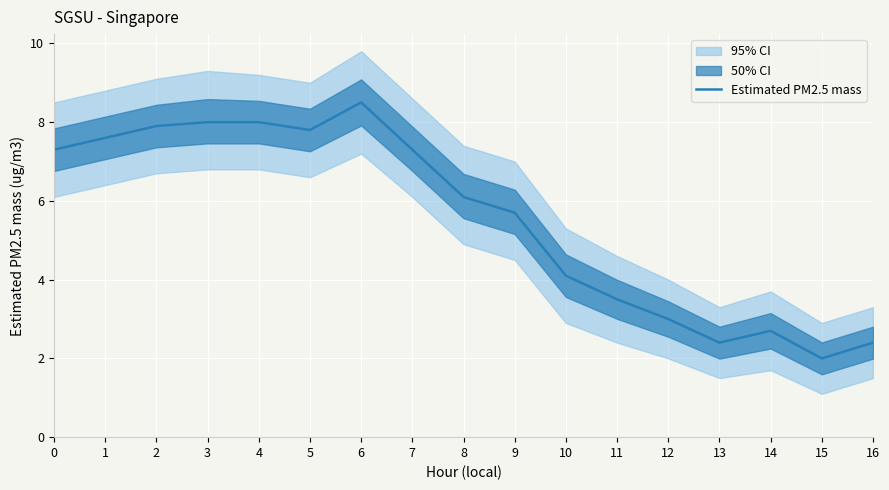

Rank the categories by value from highest to lowest.

6, 3, 4, 2, 5, 1, 0, 7, 8, 9, 10, 11, 12, 14, 13, 16, 15